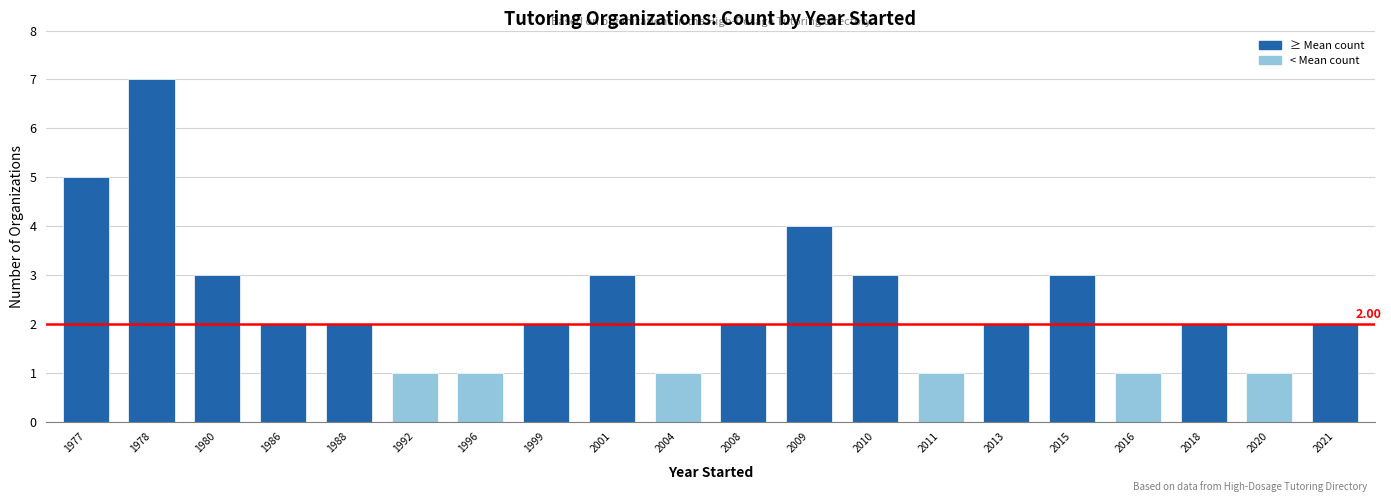

Are the bars horizontal?

No